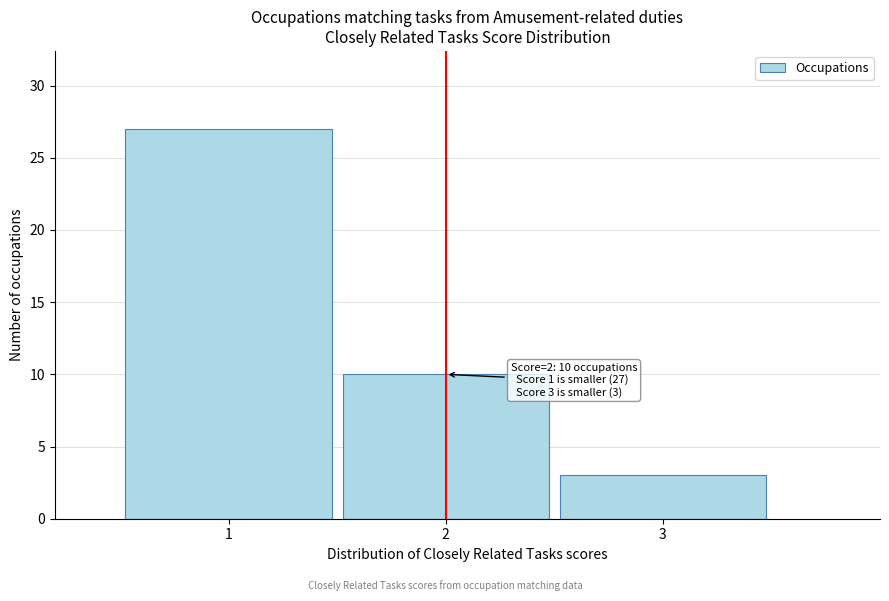

Over which range of the x-axis is the bar tallest?

0.5 to 1.5